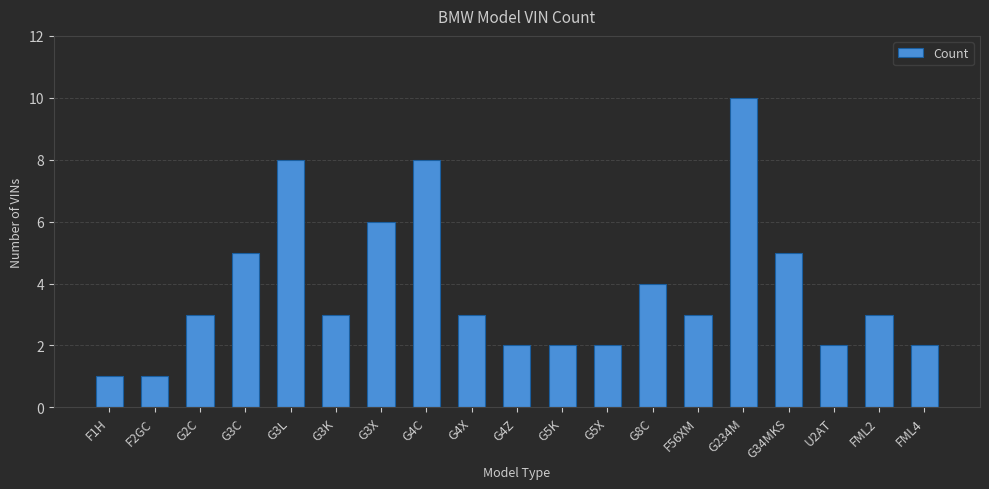

Are the bars grouped side by side (vs. stacked)?

No